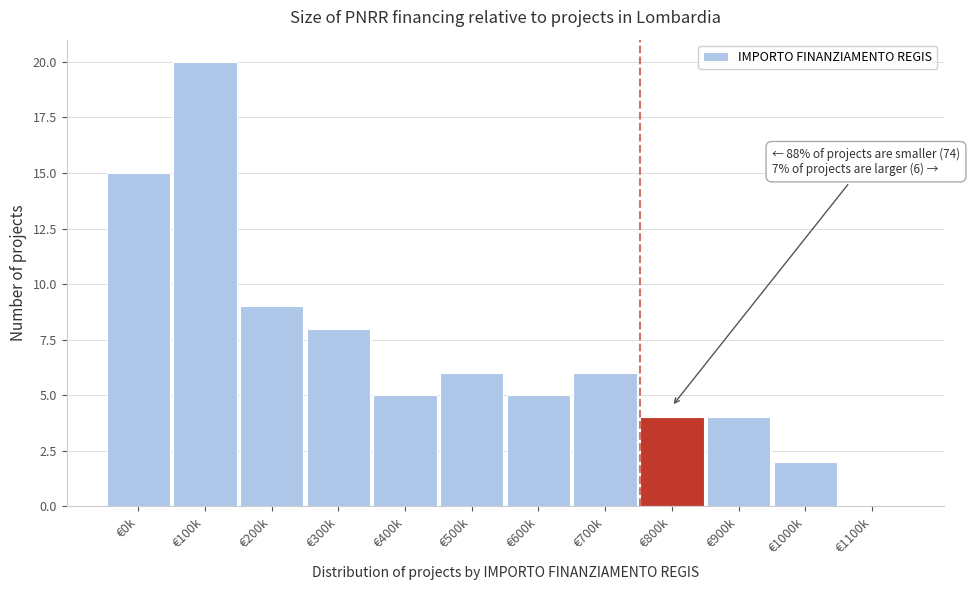

Reading left to right, what are all the values shown in this chart?

€0k=15	€100k=20	€200k=9	€300k=8	€400k=5	€500k=6	€600k=5	€700k=6	€800k=4	€900k=4	€1000k=2	€1100k=0